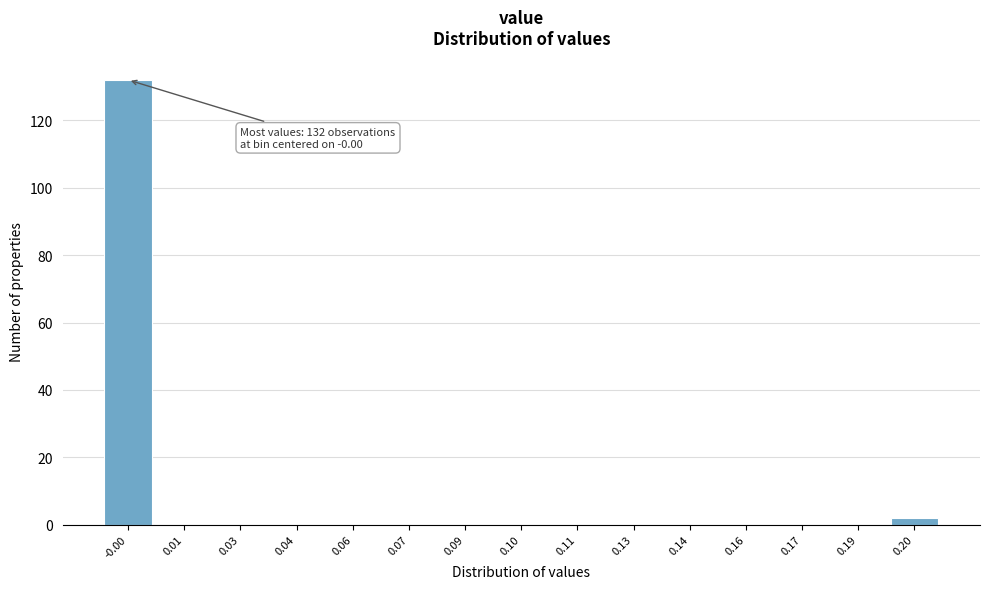

Reading left to right, list all the values displayed in this chart.

-0.00=132	0.01=0	0.03=0	0.04=0	0.06=0	0.07=0	0.09=0	0.10=0	0.11=0	0.13=0	0.14=0	0.16=0	0.17=0	0.19=0	0.20=2